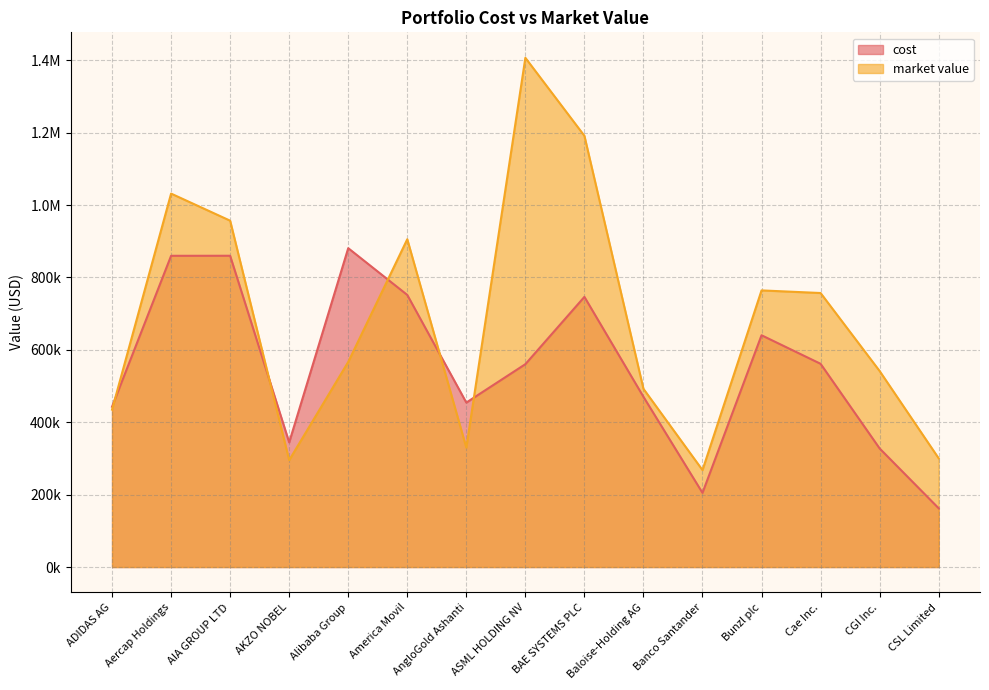

Which has a higher value, Aercap Holdings or AngloGold Ashanti?

Aercap Holdings